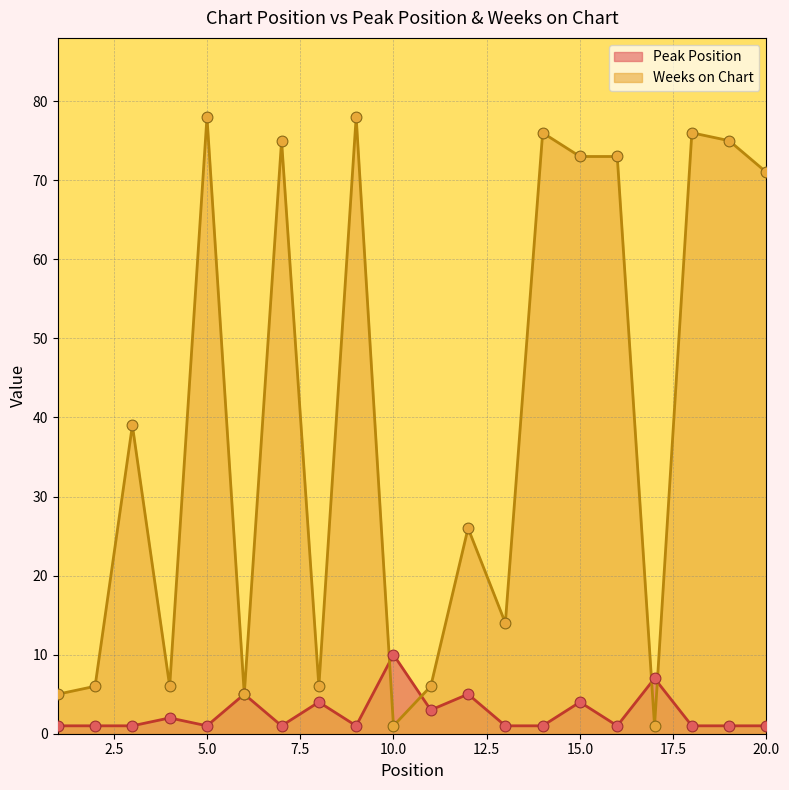

Which series reaches the maximum Y coordinate?

Weeks on Chart